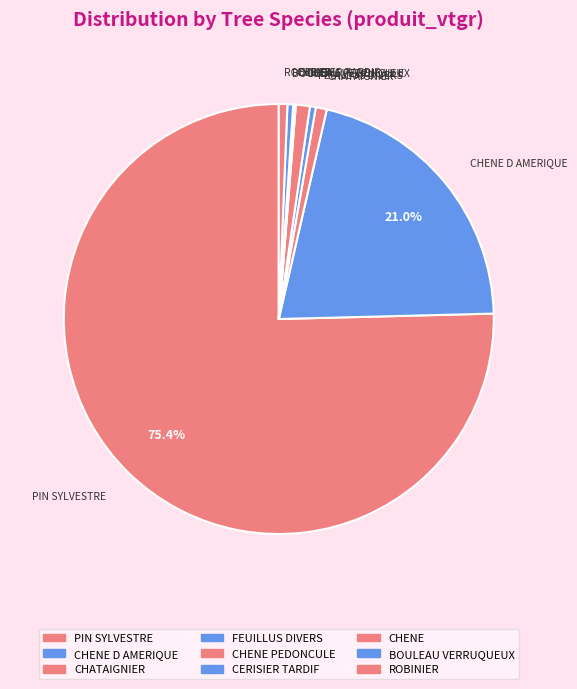

Is the sum of ROBINIER and PIN SYLVESTRE greater than half?

Yes